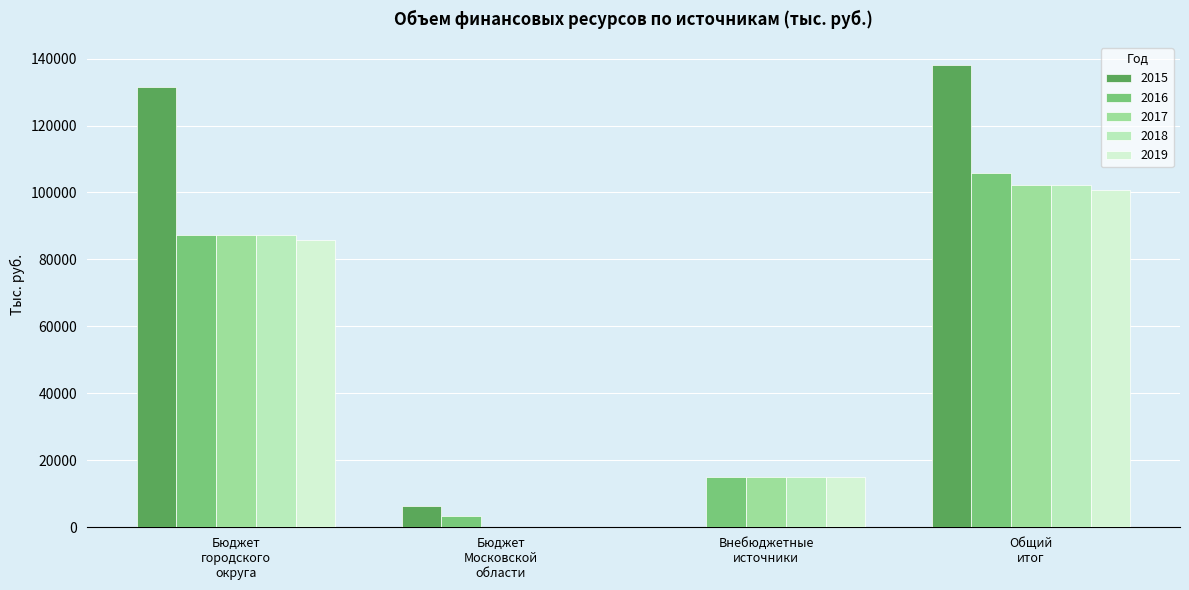

How many data points in 2015 are above 131646?

2